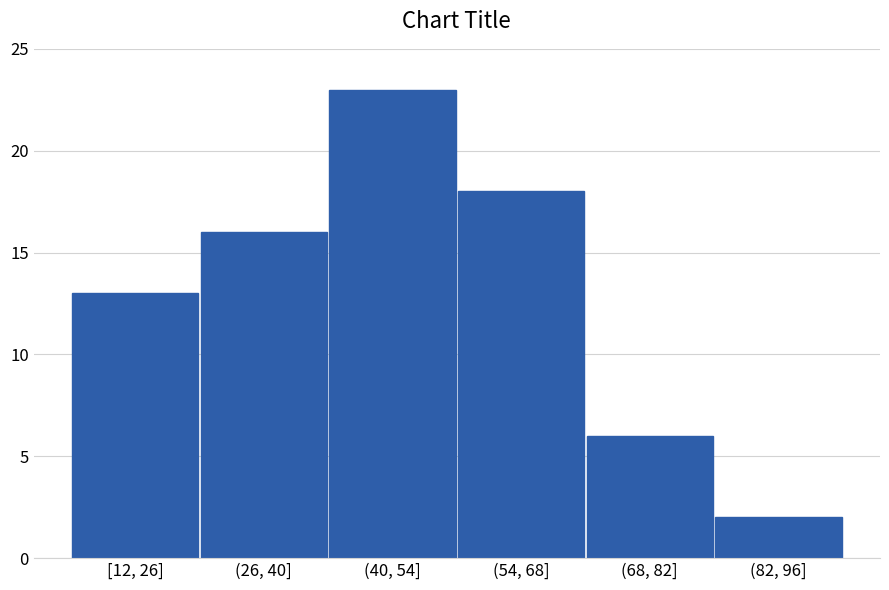

Reading left to right, transcribe all the data shown in this chart.

[12, 26]=13	(26, 40]=16	(40, 54]=23	(54, 68]=18	(68, 82]=6	(82, 96]=2